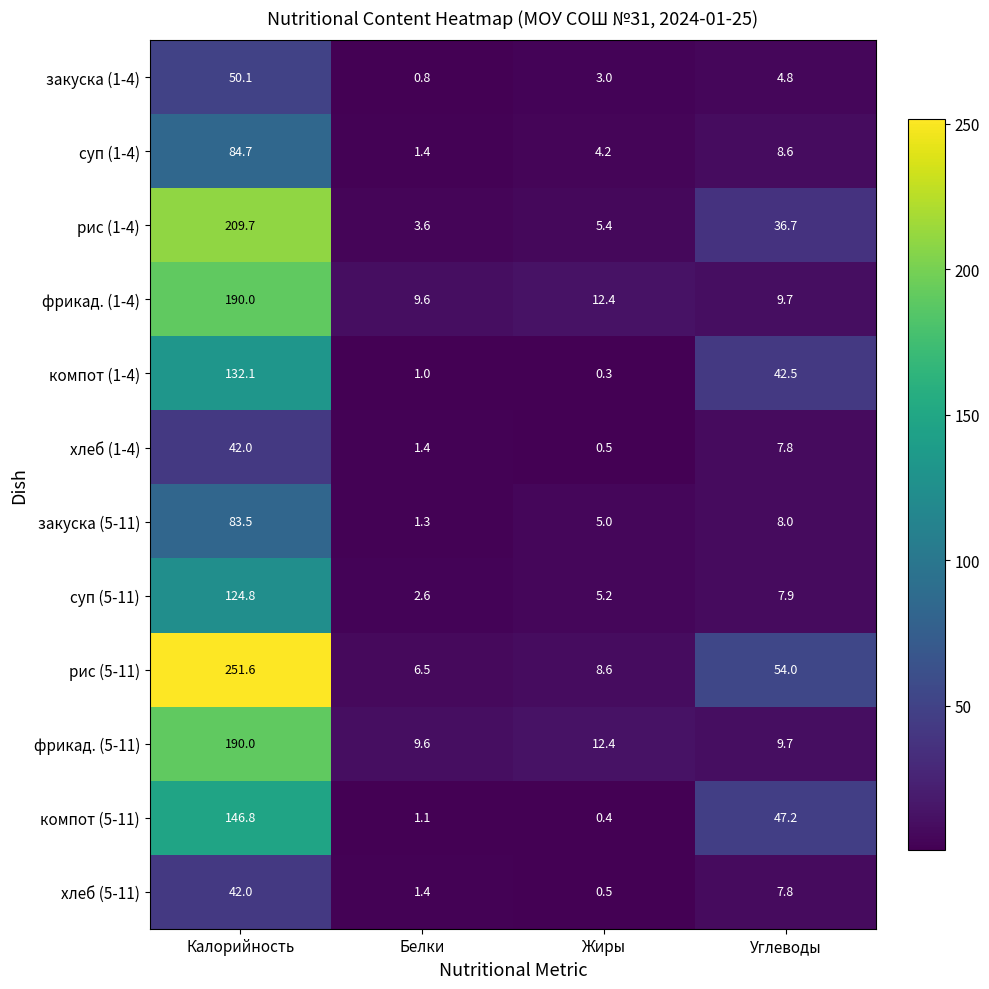

What is the smallest value displayed?

0.3